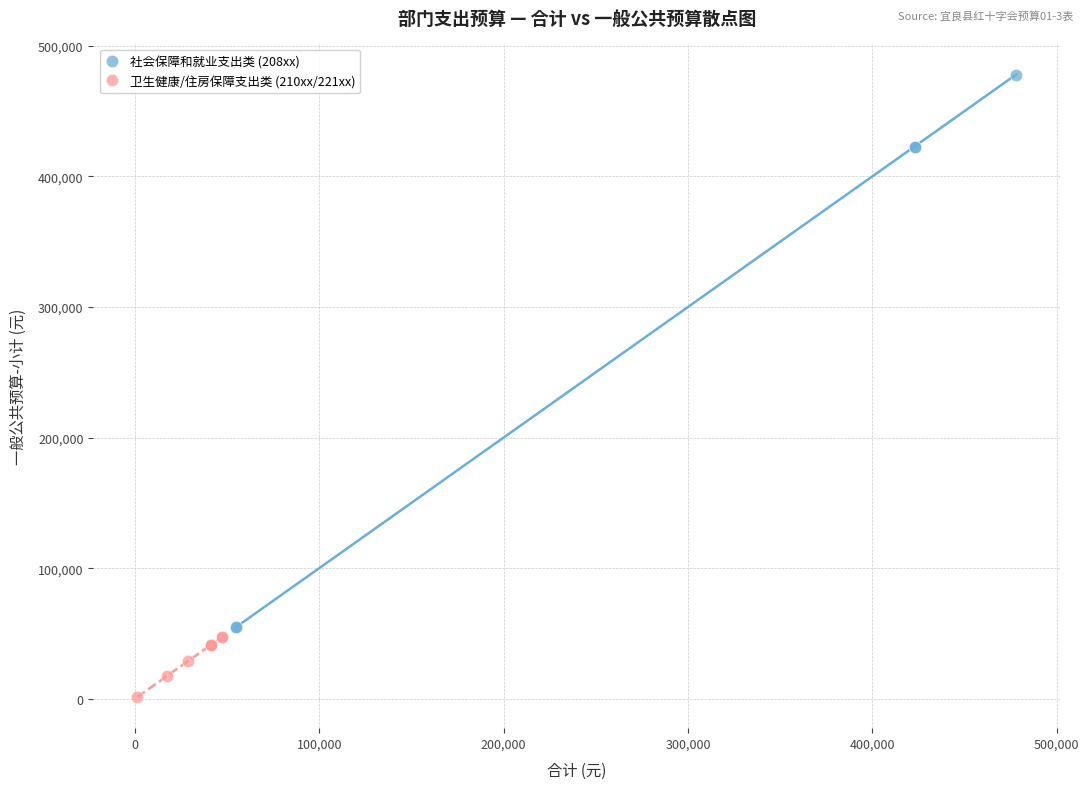

Which series reaches the minimum Y coordinate?

卫生健康/住房保障支出类 (210xx/221xx)